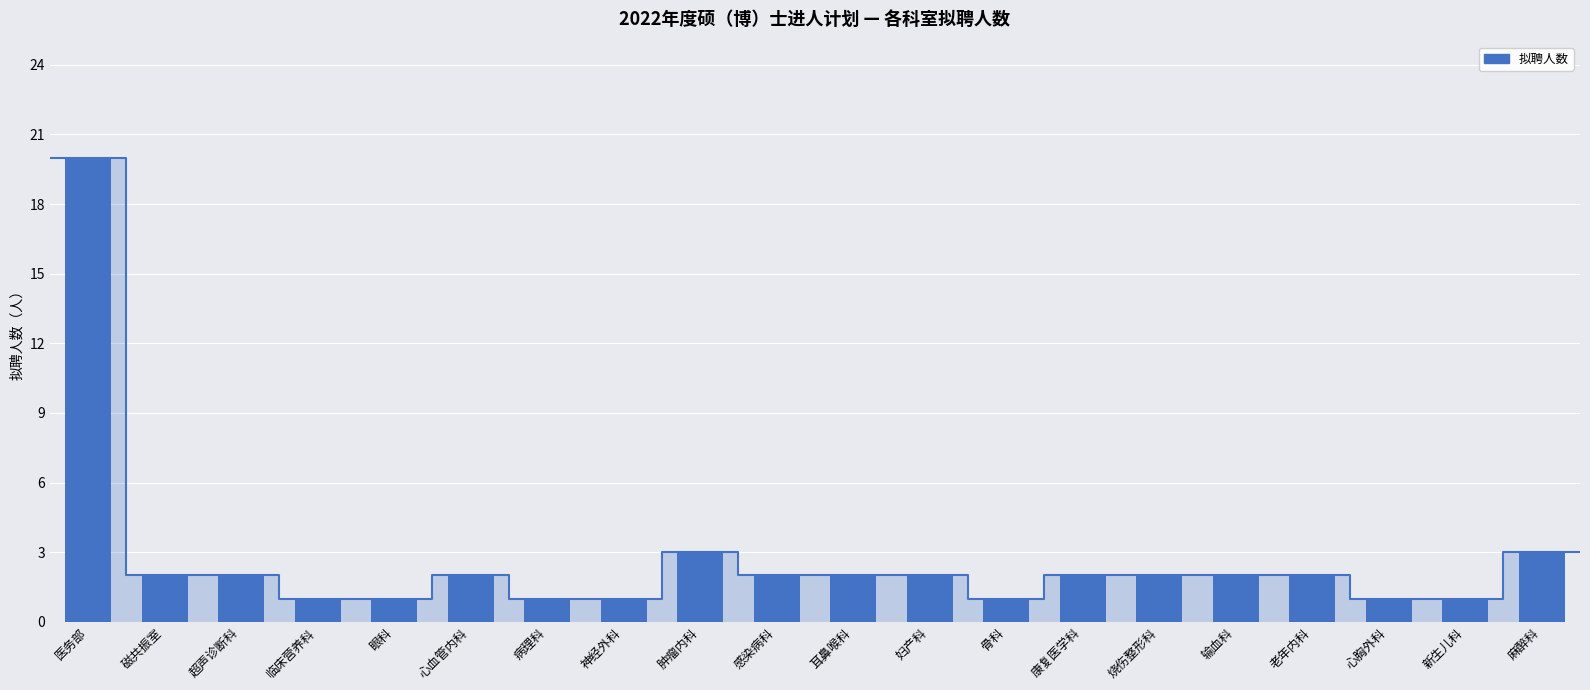

What is the change in value from 医务部 to 磁共振室?

-18